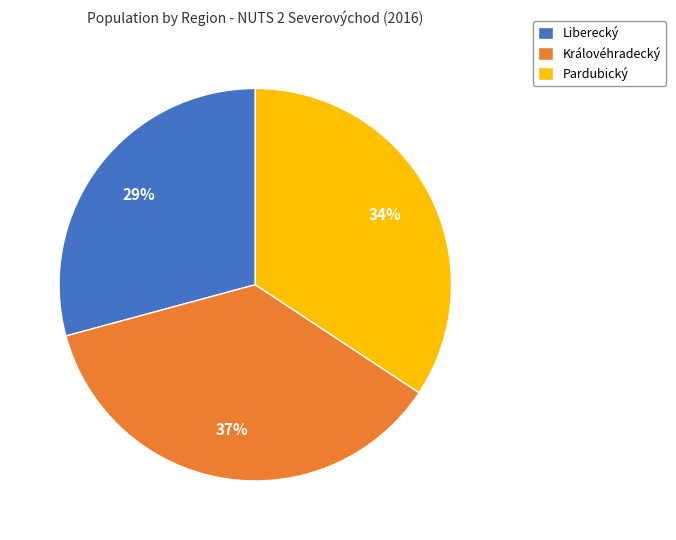

Do Liberecký and Pardubický together represent more than half of the pie?

Yes